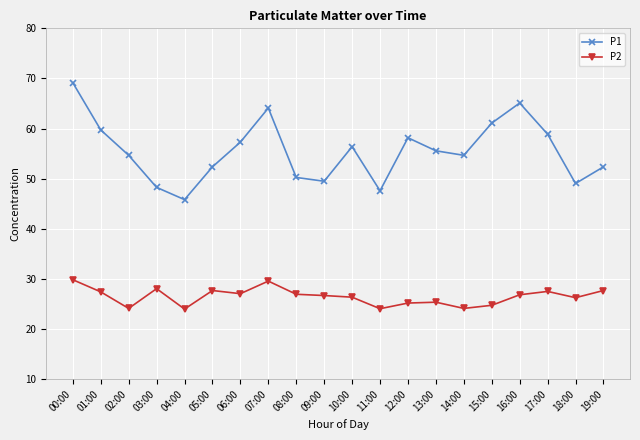

How many values in the P1 series exceed 55?

10